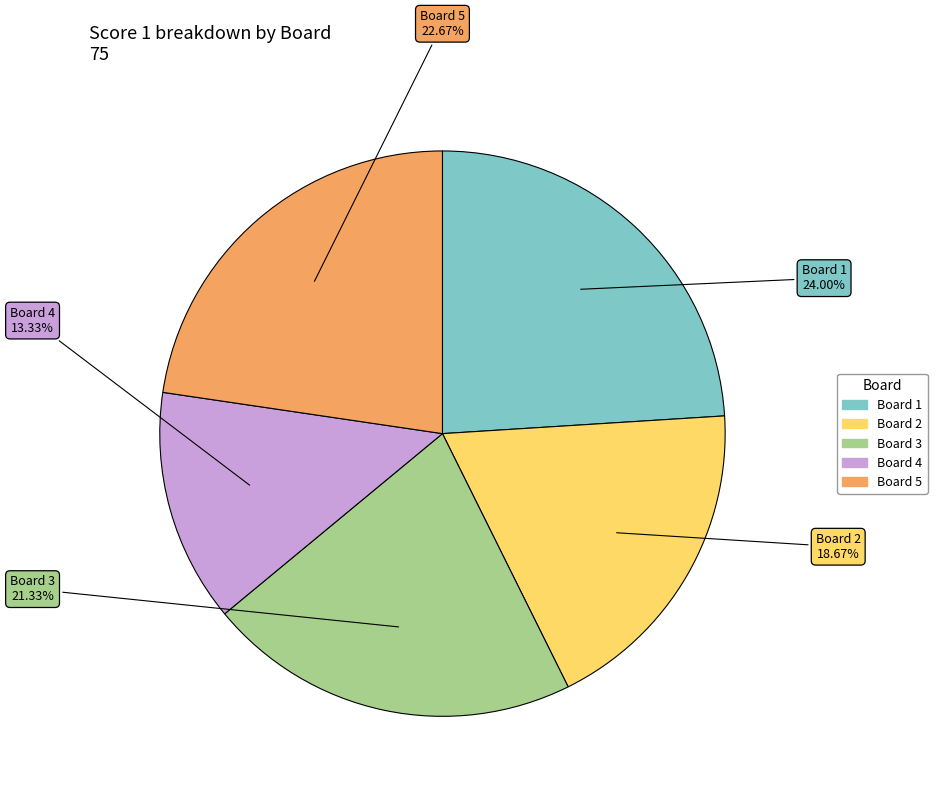

Does any single category account for the majority?

No